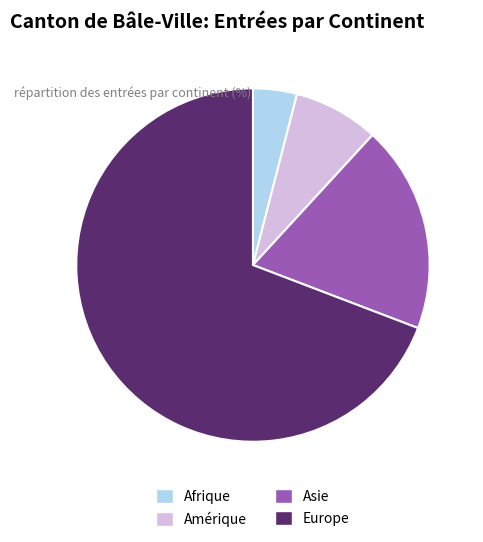

How many slices are in this pie chart?

4